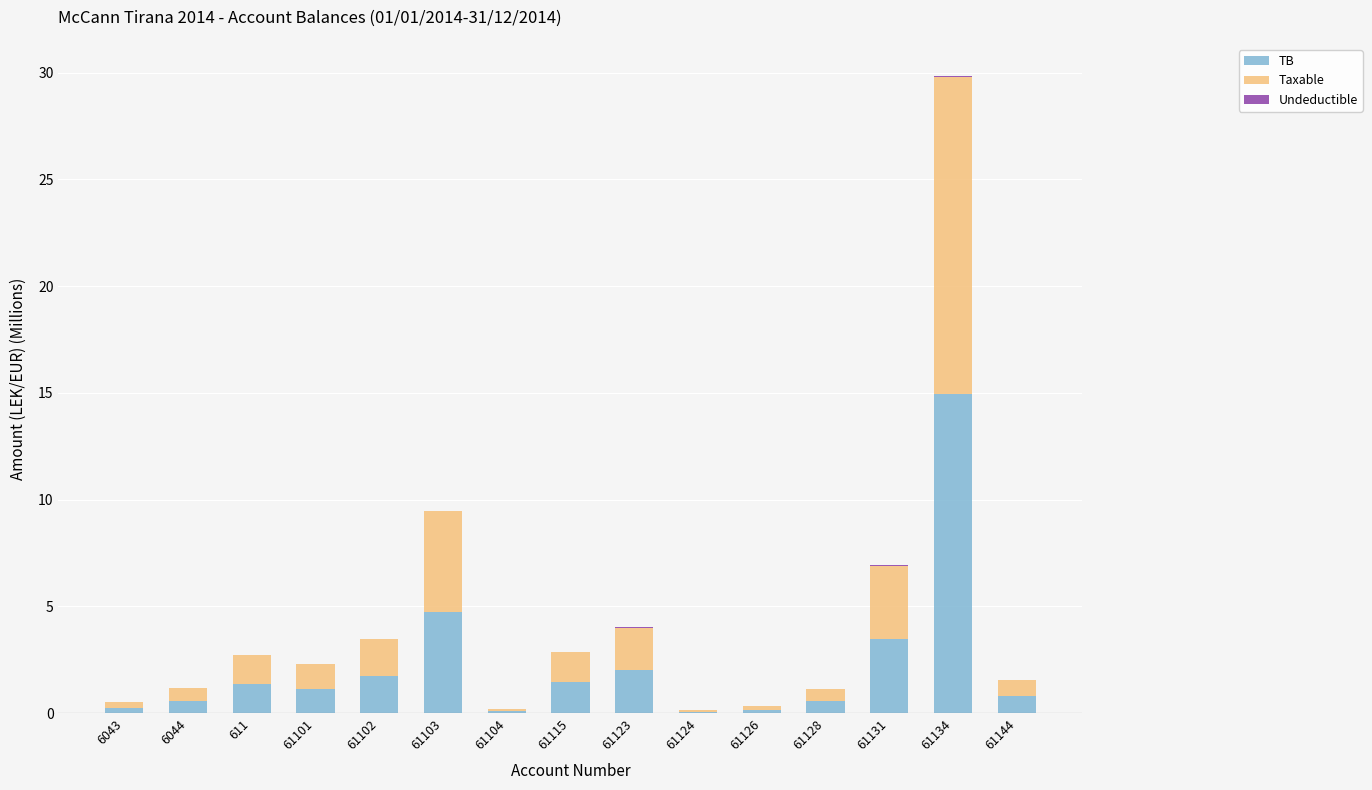

Which category has the highest value in the TB series?

61134